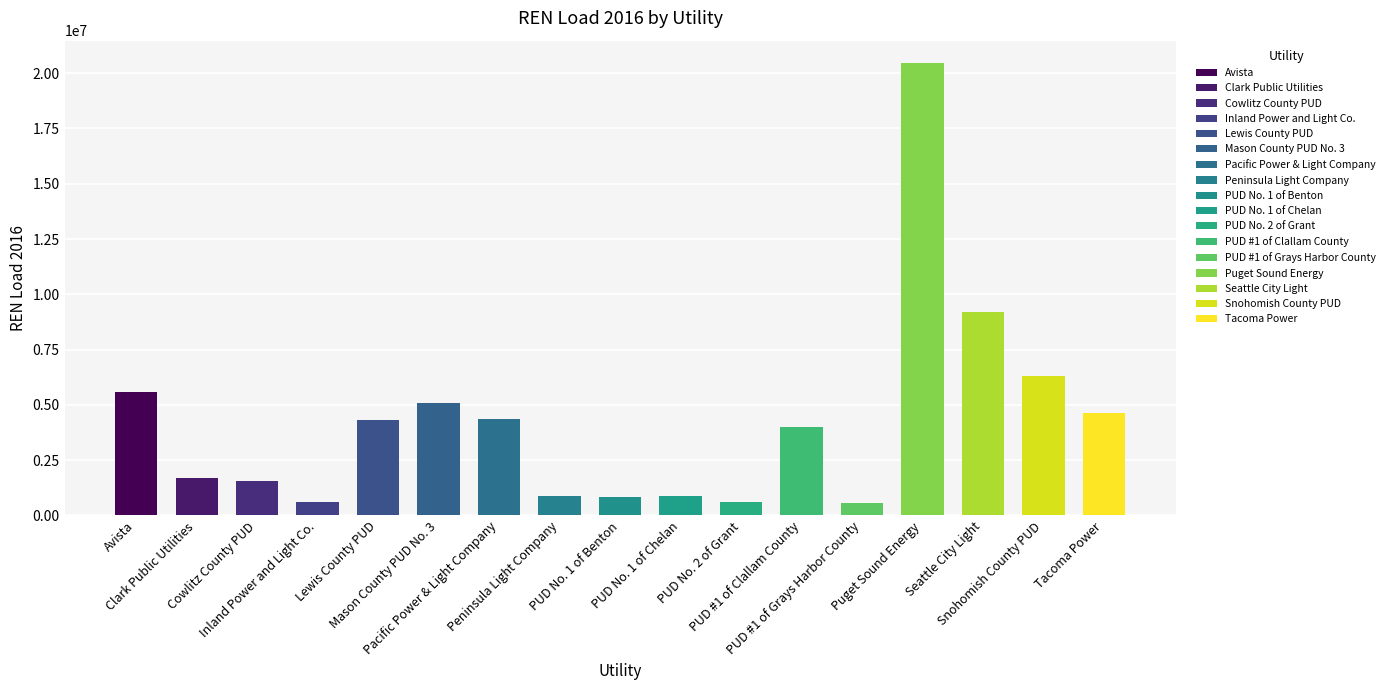

What is the sum of all values?

71545181.5